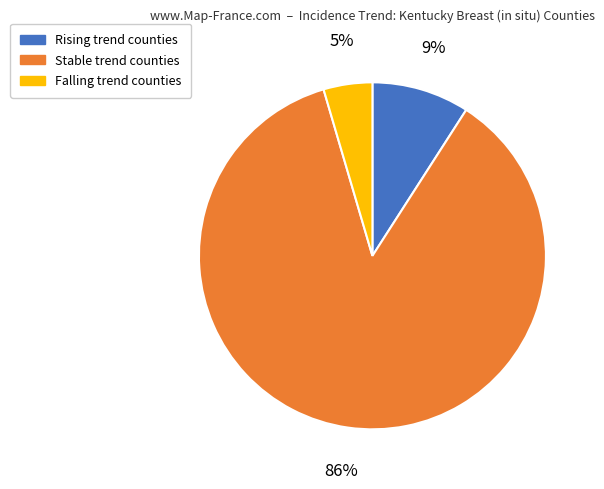

How many slices are in this pie chart?

3